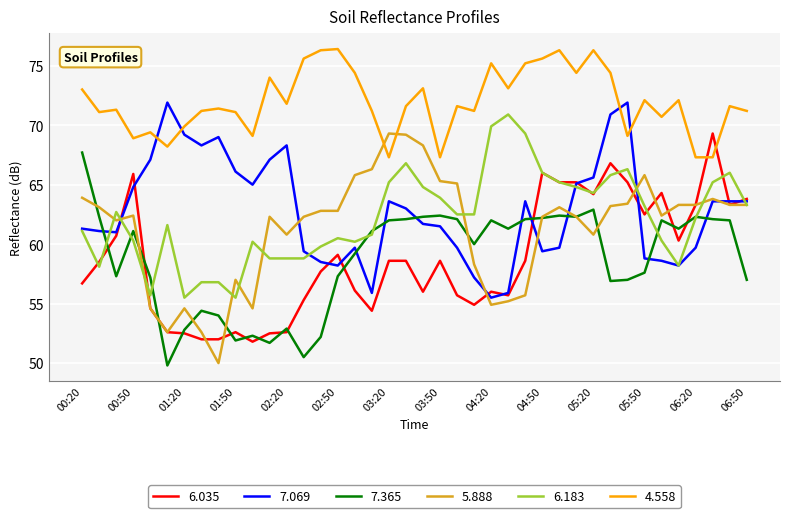

At how many categories does at least one series exceed 65?

40